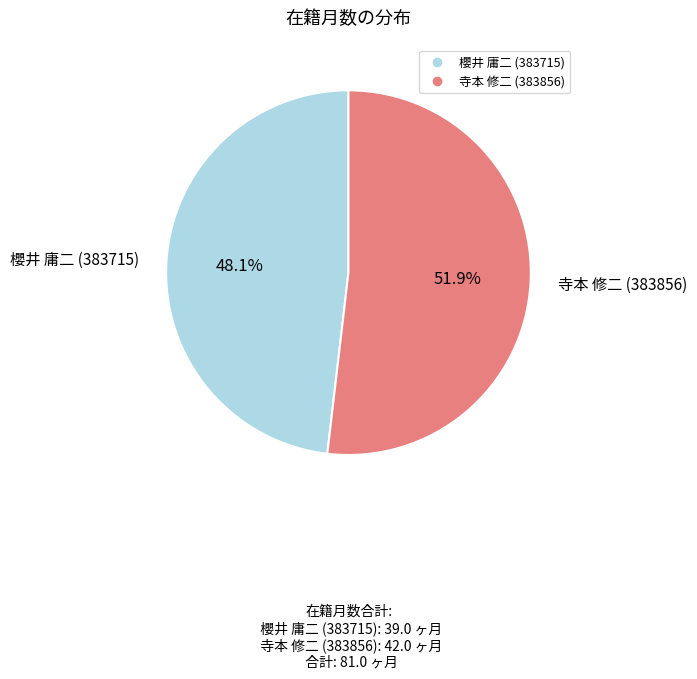

Count the number of slices in the pie.

2